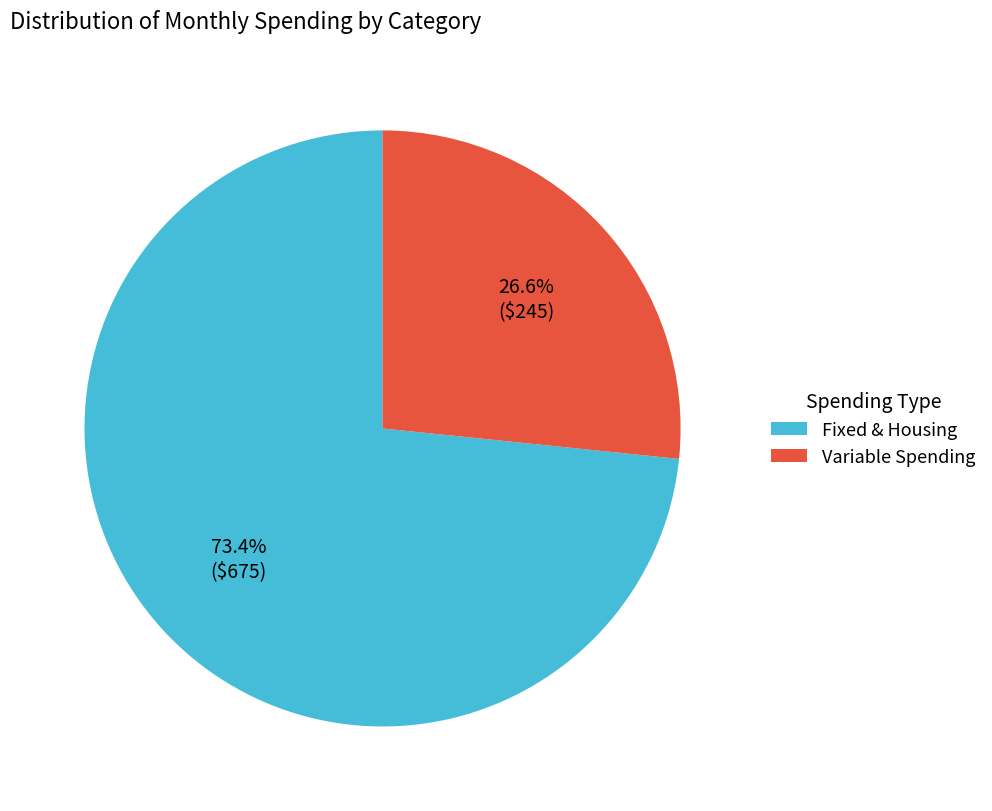

Rank the categories by value from lowest to highest.

Variable Spending, Fixed & Housing